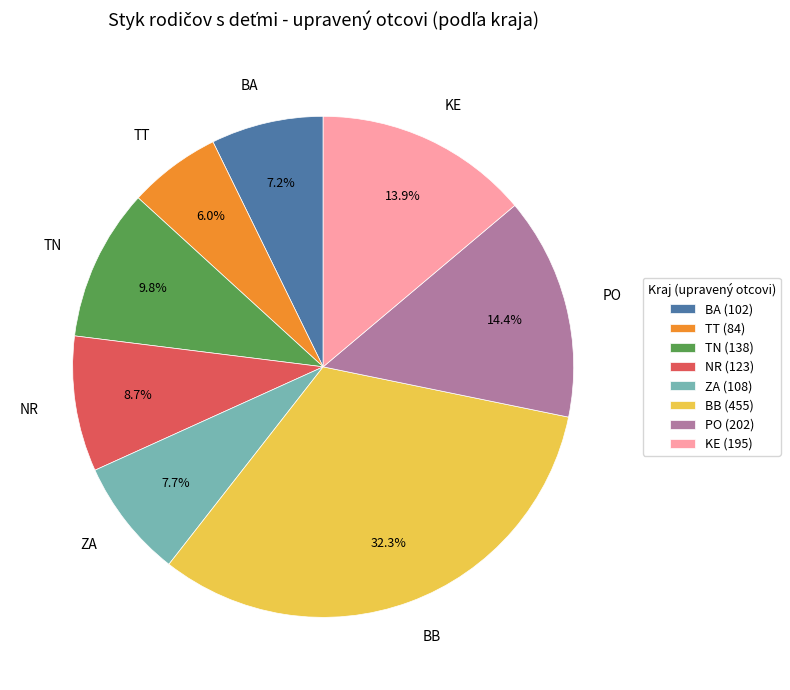

To the nearest percent, what is the average slice percentage?

12%